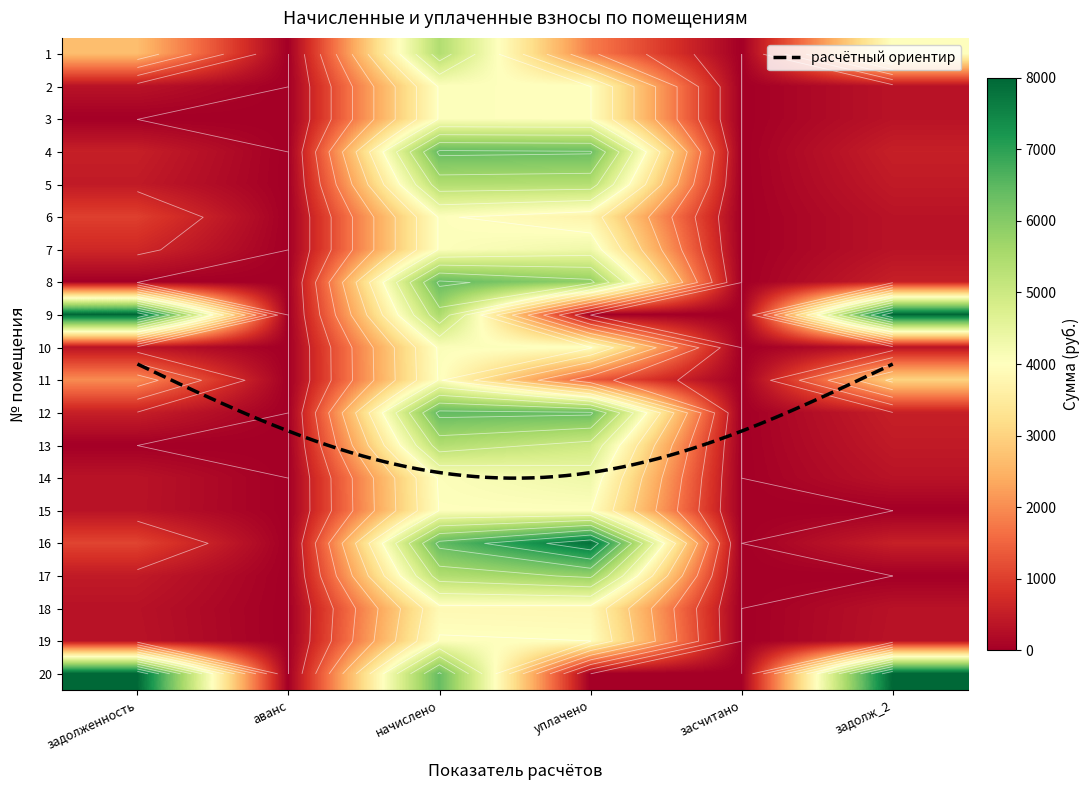

At which label does 3 first exceed 337?

начислено